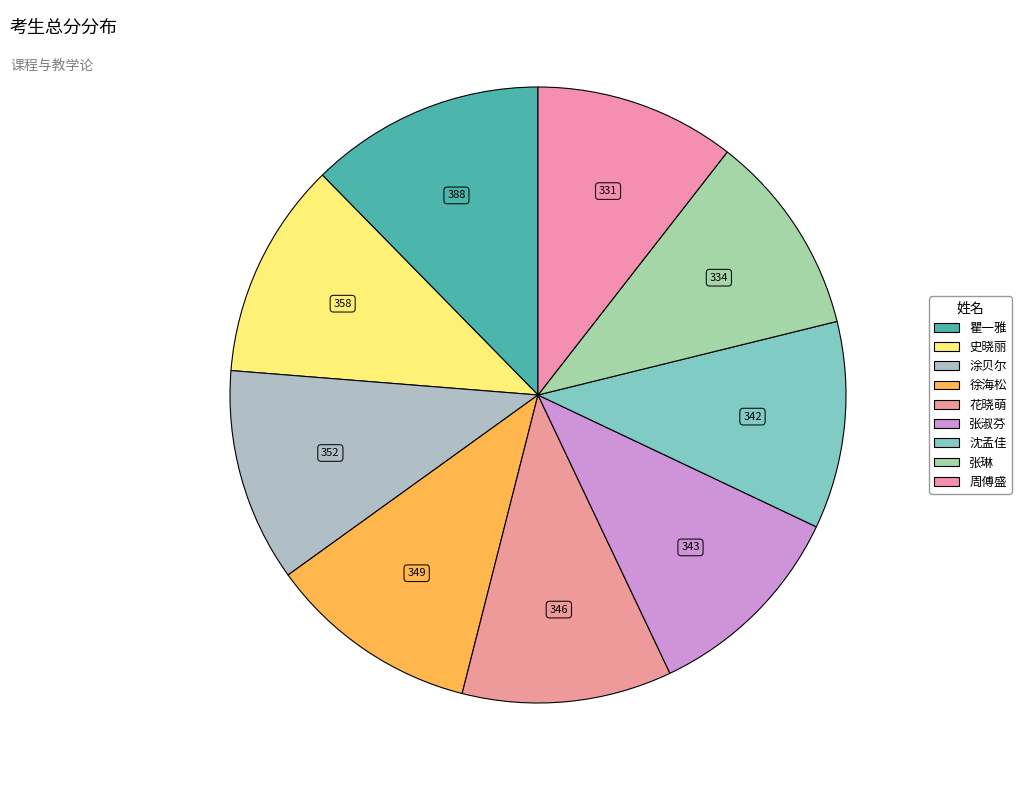

What percentage is the 周傅盛 slice, to the nearest percent?

11%